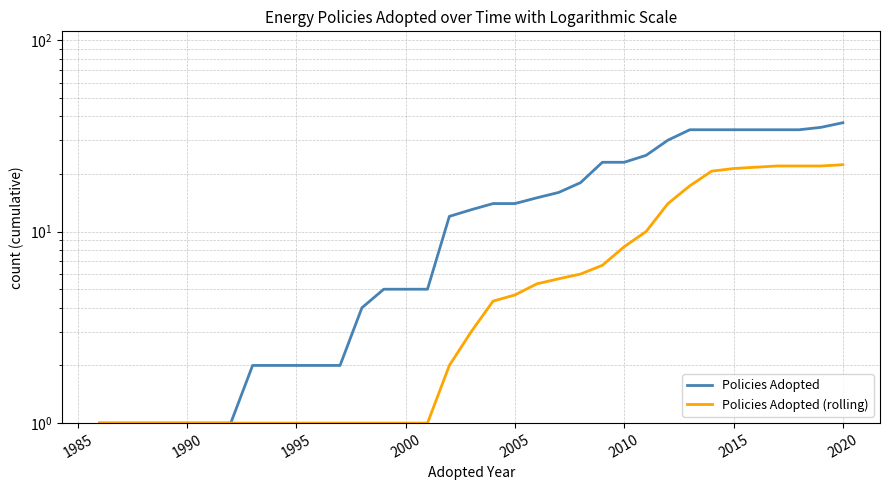

Is the value of Policies Adopted at 13 greater than the value of Policies Adopted (rolling) at 28?

No